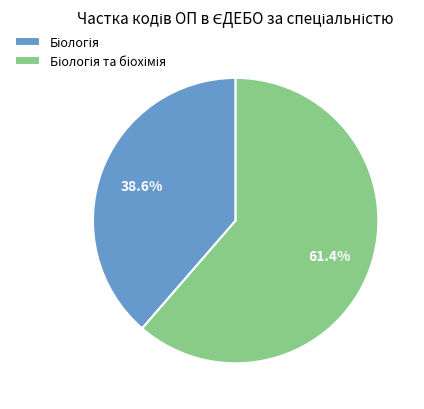

Is there any slice that represents more than half of the pie?

Yes